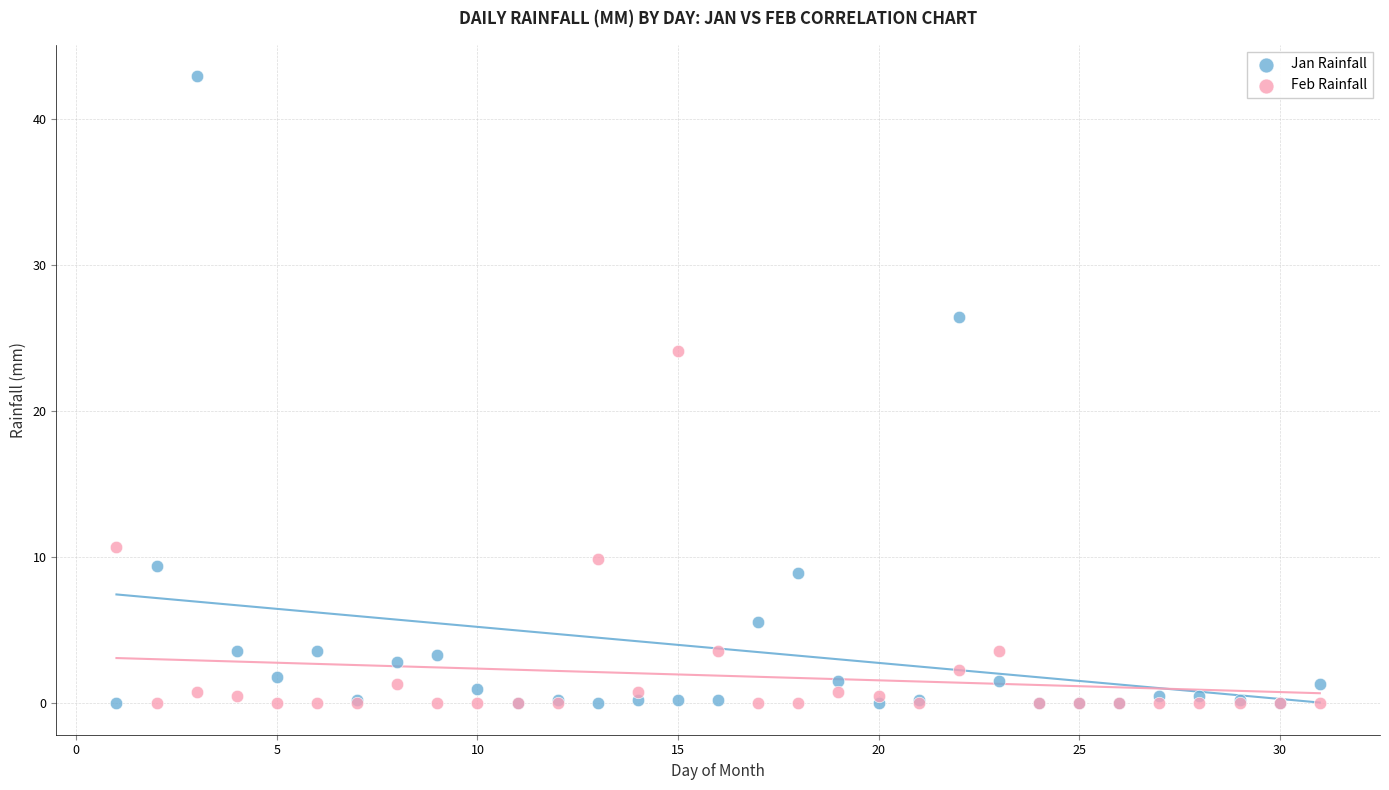

Which series has the widest spread of Y values?

Jan Rainfall